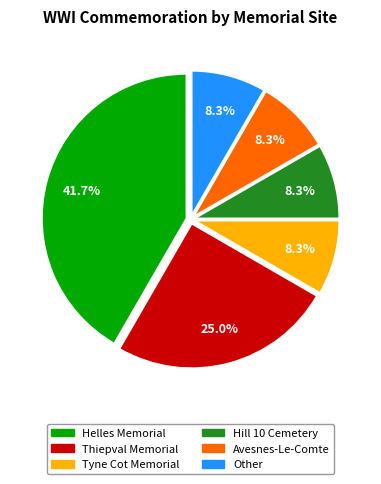

To the nearest percent, what portion does Thiepval Memorial represent?

25%